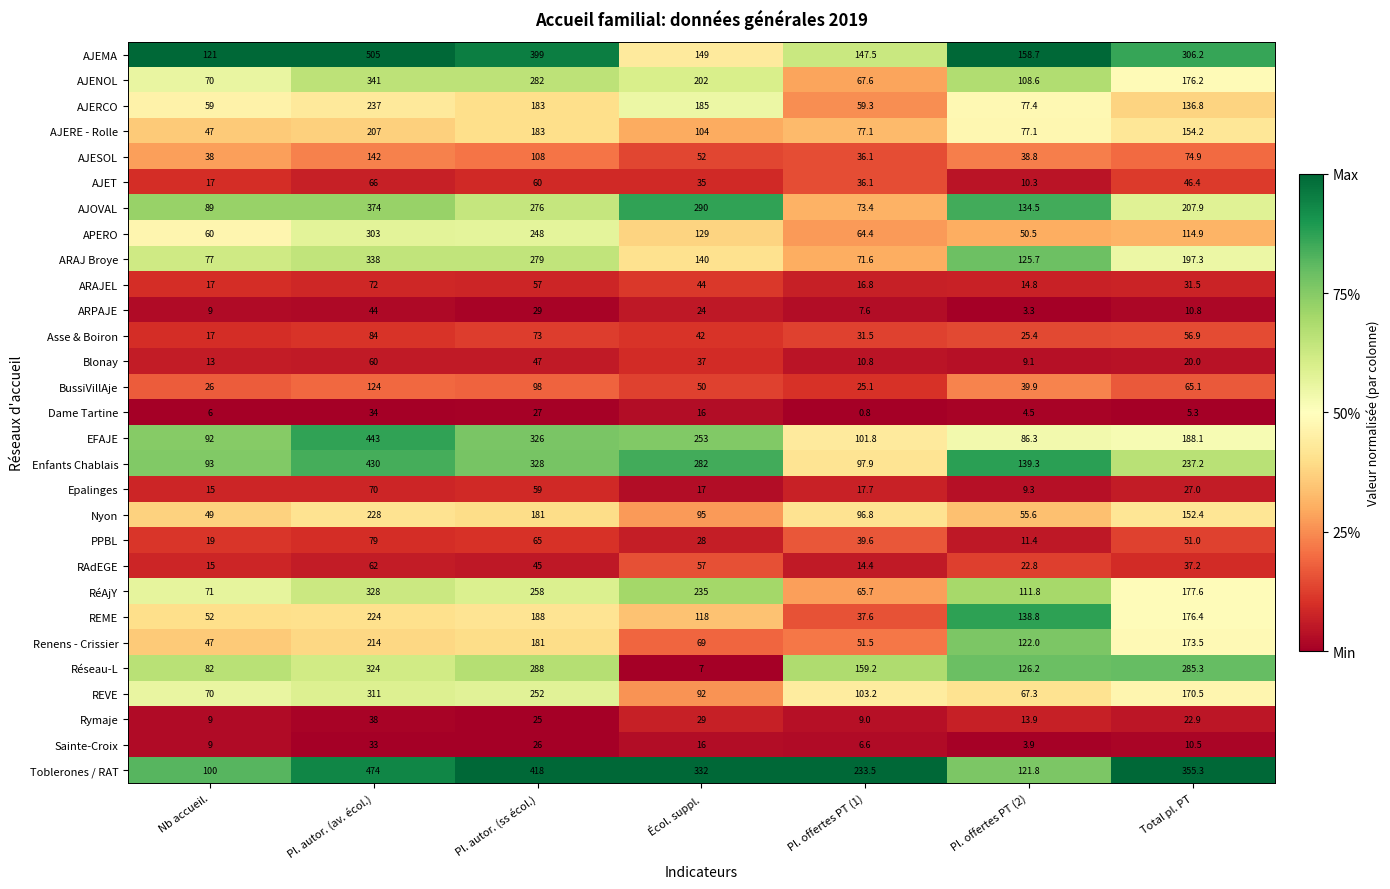

At how many categories does at least one series exceed 0?

7